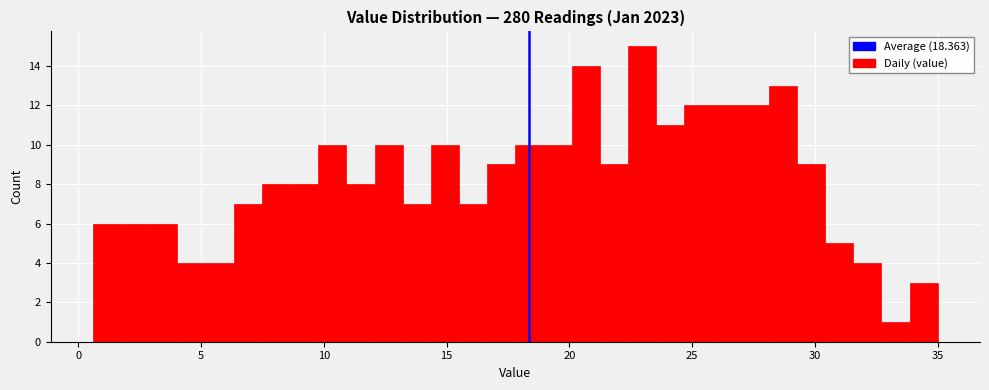

Around what value on the x-axis is the tallest bar? Give the approximate position of its centre, as read against the axis.

23.0